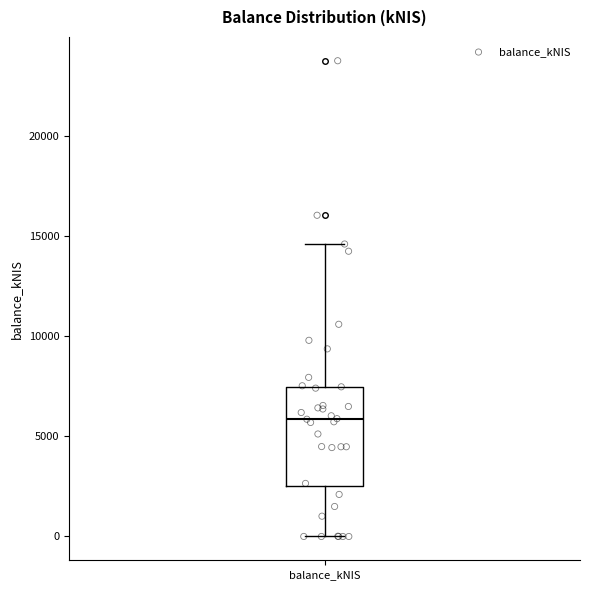

Transcribe this box plot: give where the median line is, the range the box spans, and where the two whiskers end, as read against the y-axis. The values are not printed on the chart, so give them approximately, as read against the axis.

median 6000, box 2500 to 7500, whiskers 0 to 14500